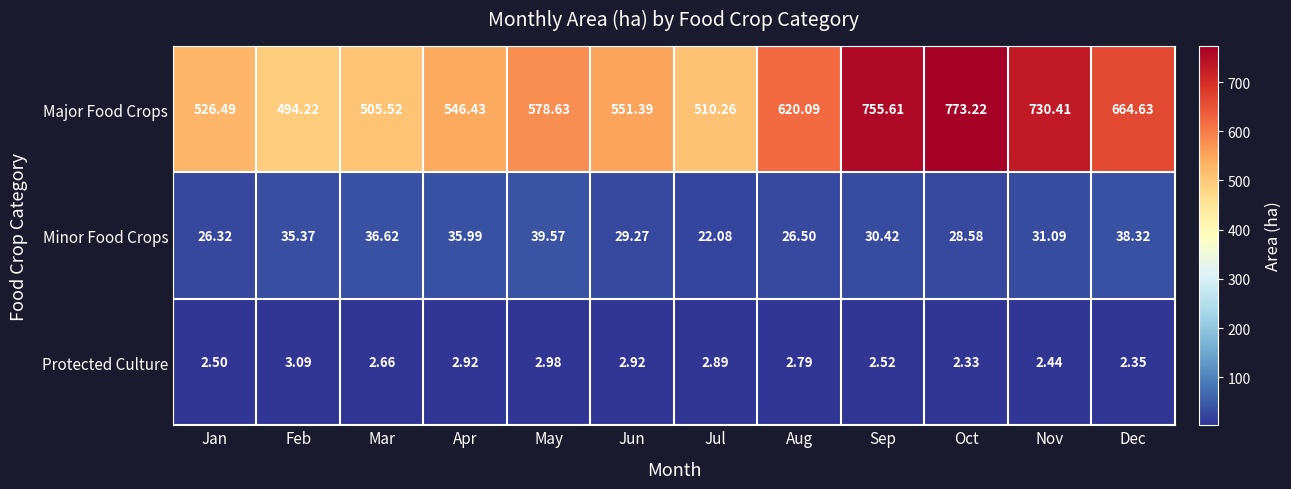

How many series are shown in this chart?

3